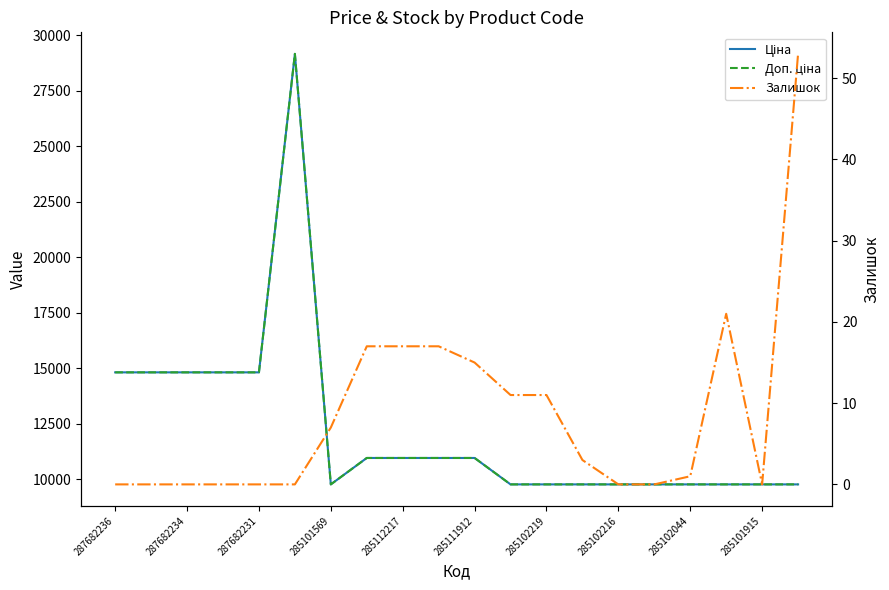

Does the chart have visible grid lines?

No